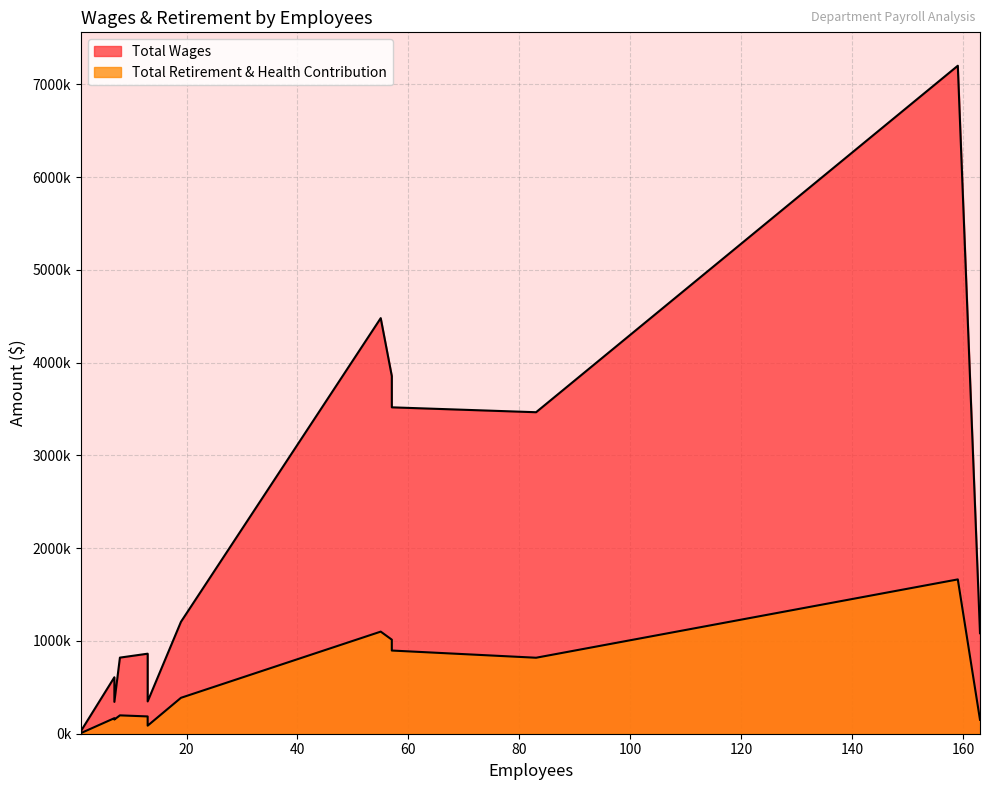

Does the chart have visible grid lines?

Yes